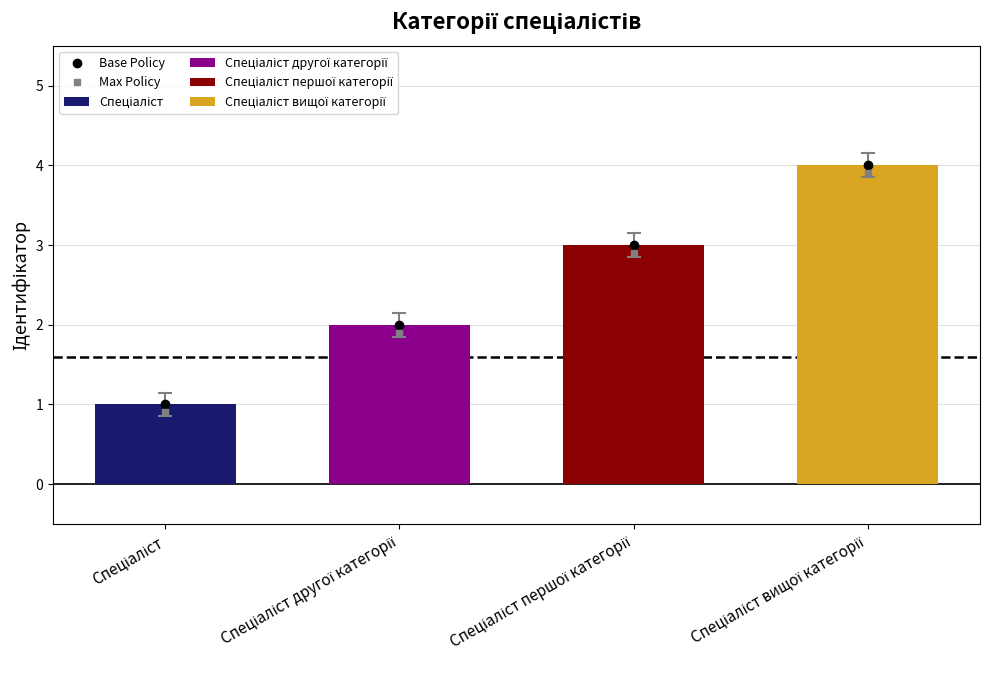

Is the value of Base Policy at Спеціаліст другої категорії greater than the value of Max Policy at Спеціаліст?

Yes